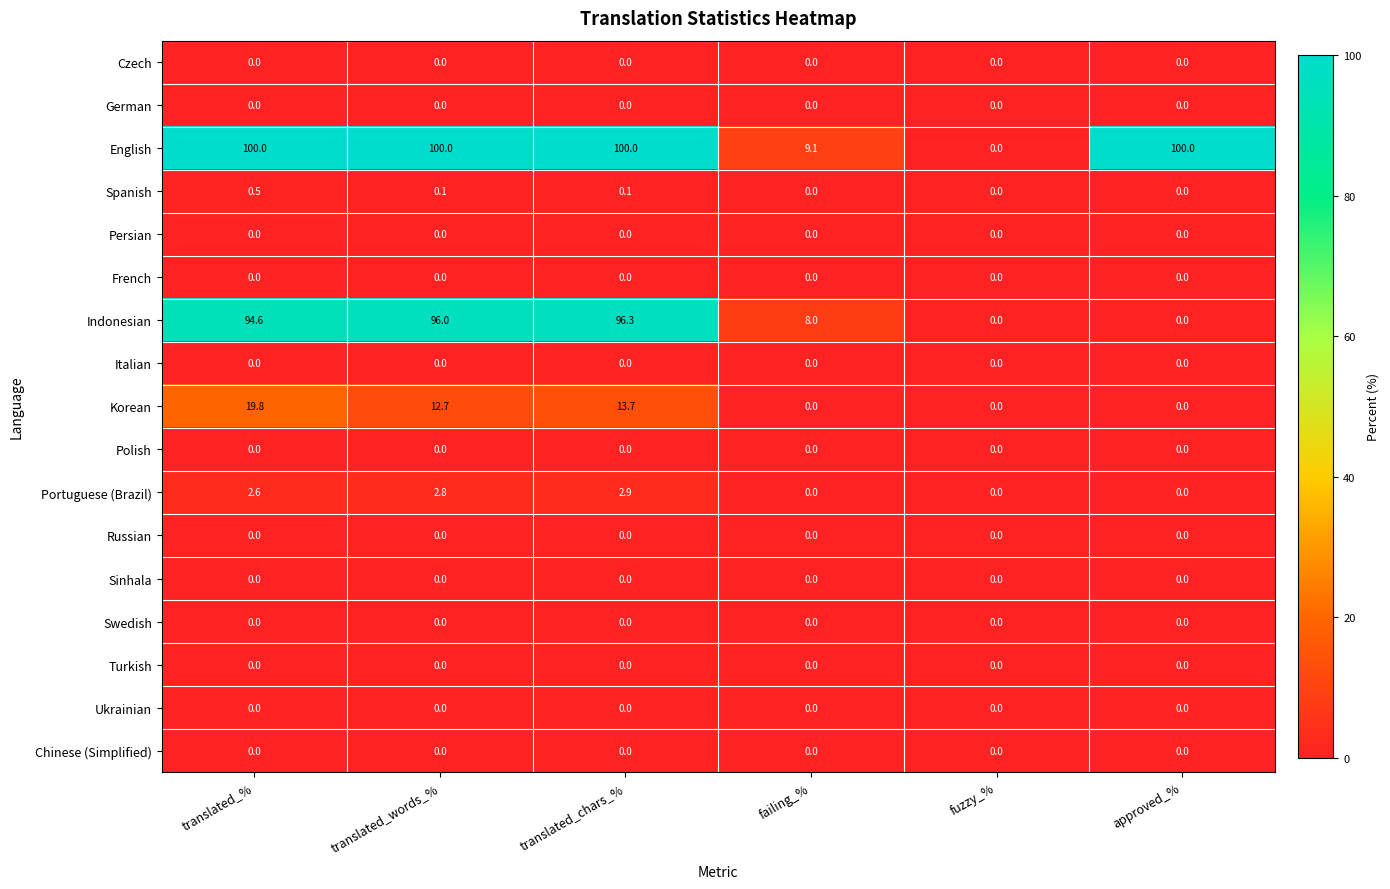

The value of Russian at translated_chars_% is 0.0. True or false?

True